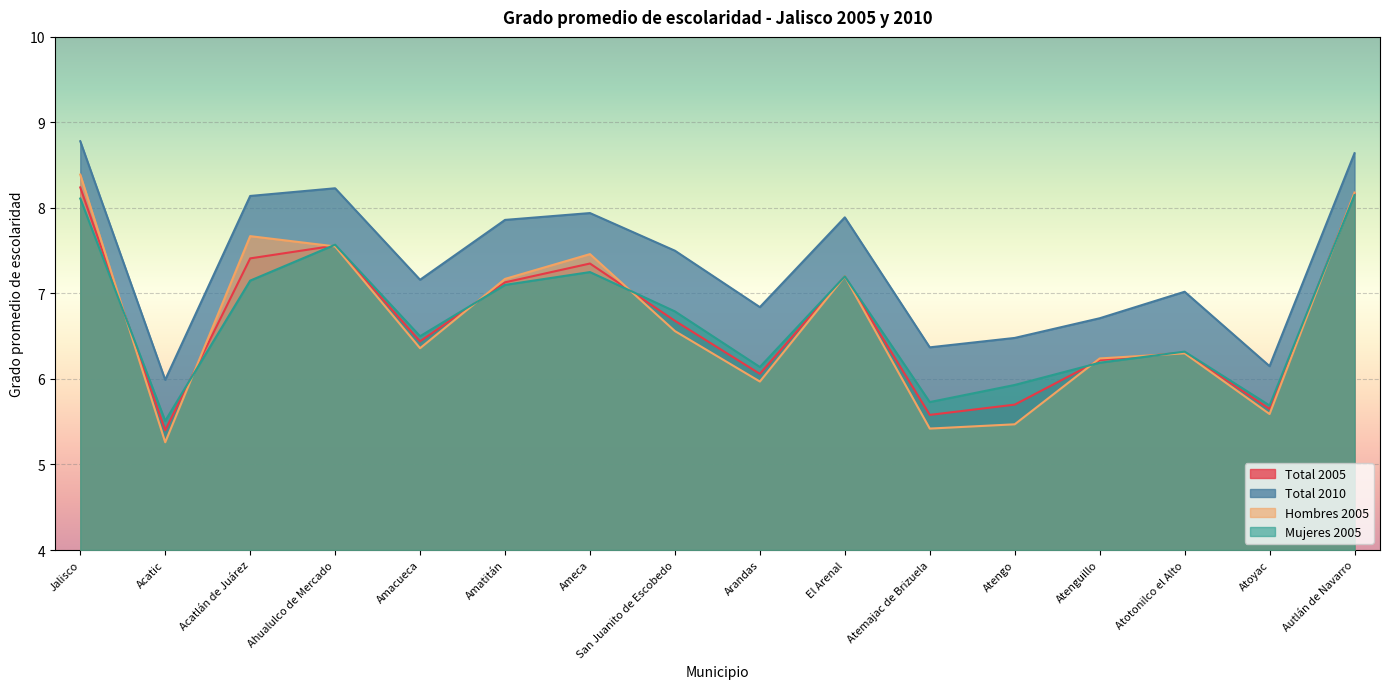

Which series has the largest total across all categories?

Total 2010